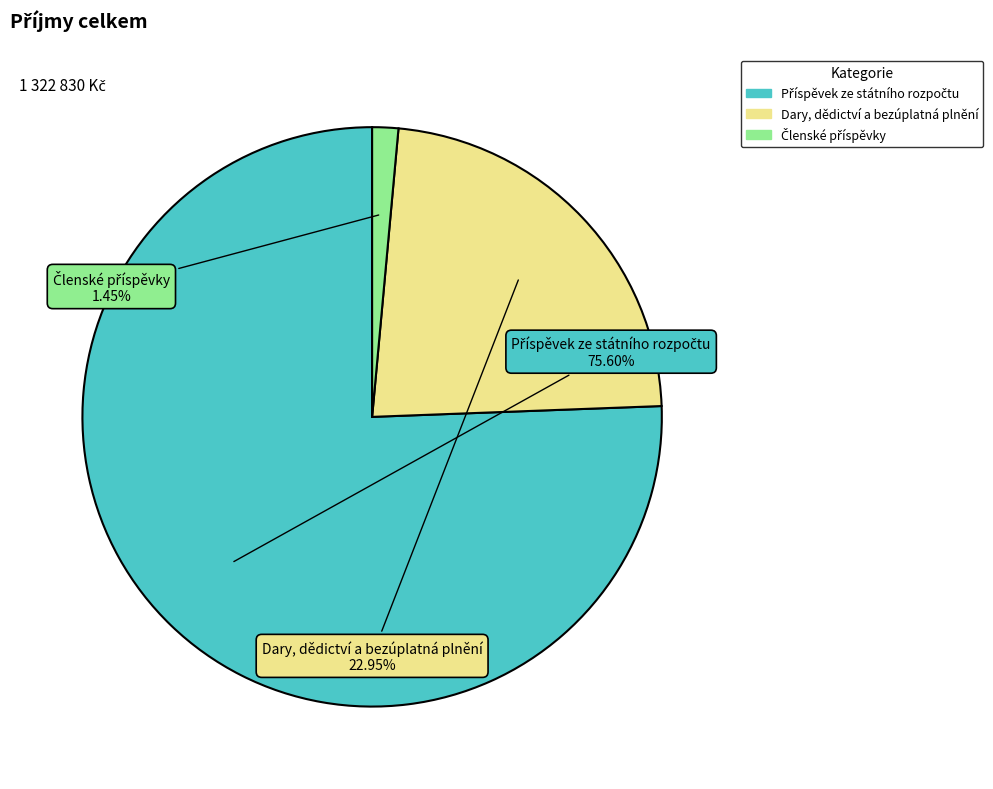

What is the ratio of the value at Členské příspěvky to the value at Dary, dědictví a bezúplatná plnění?

0.1